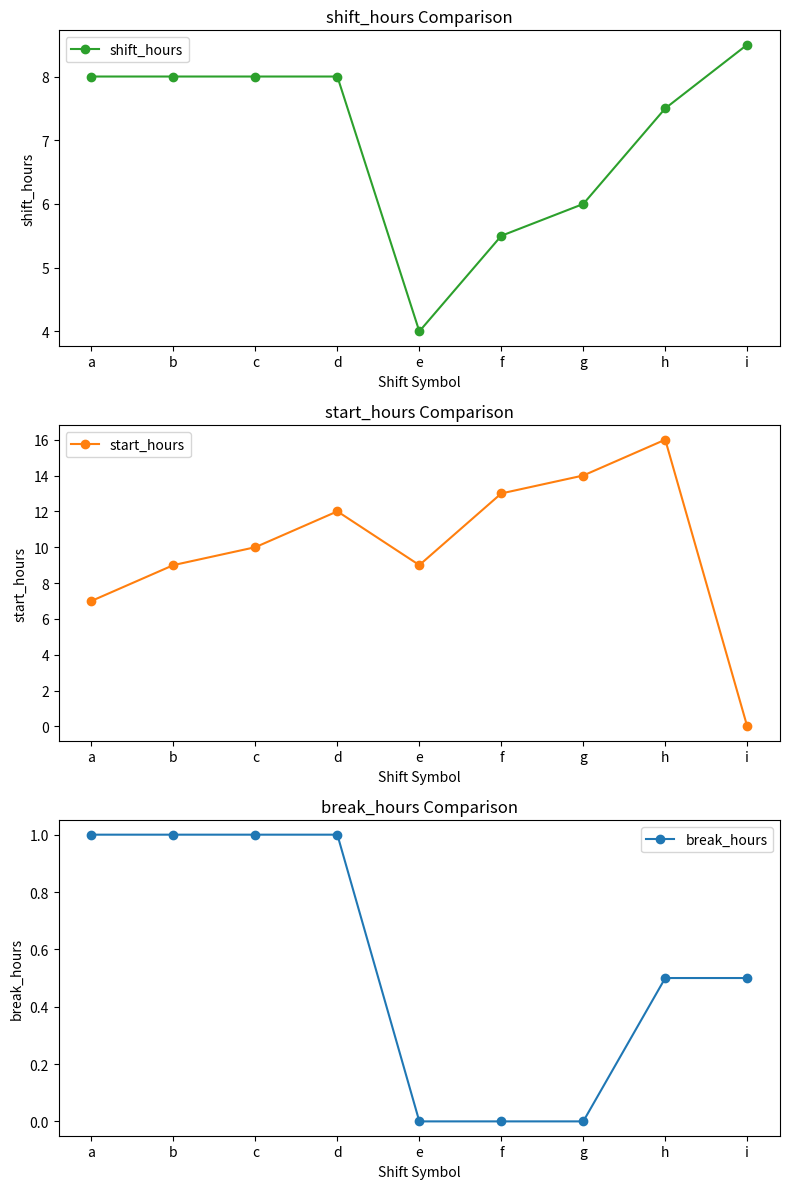

True or false: start_hours has more than 2 interior local peaks.

False